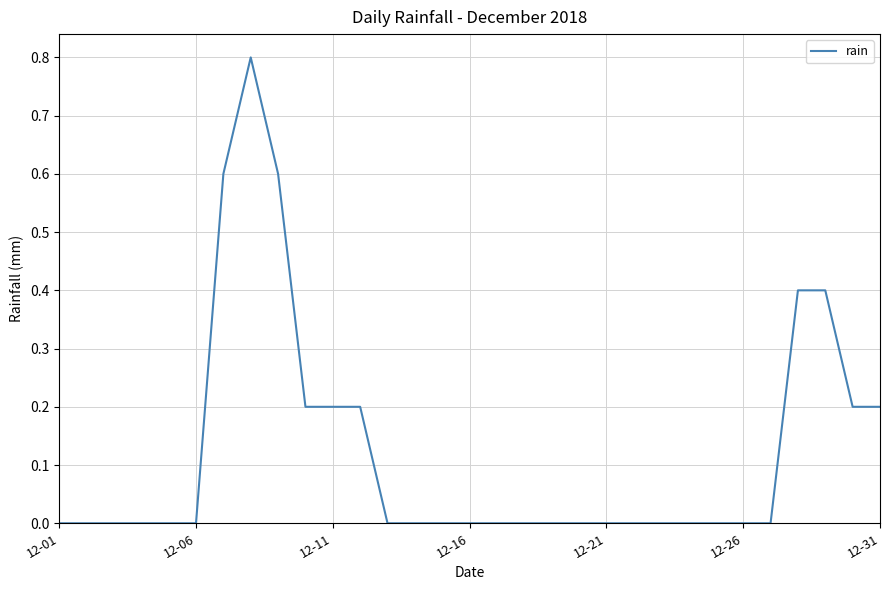

What is the maximum value shown in the chart?

0.8